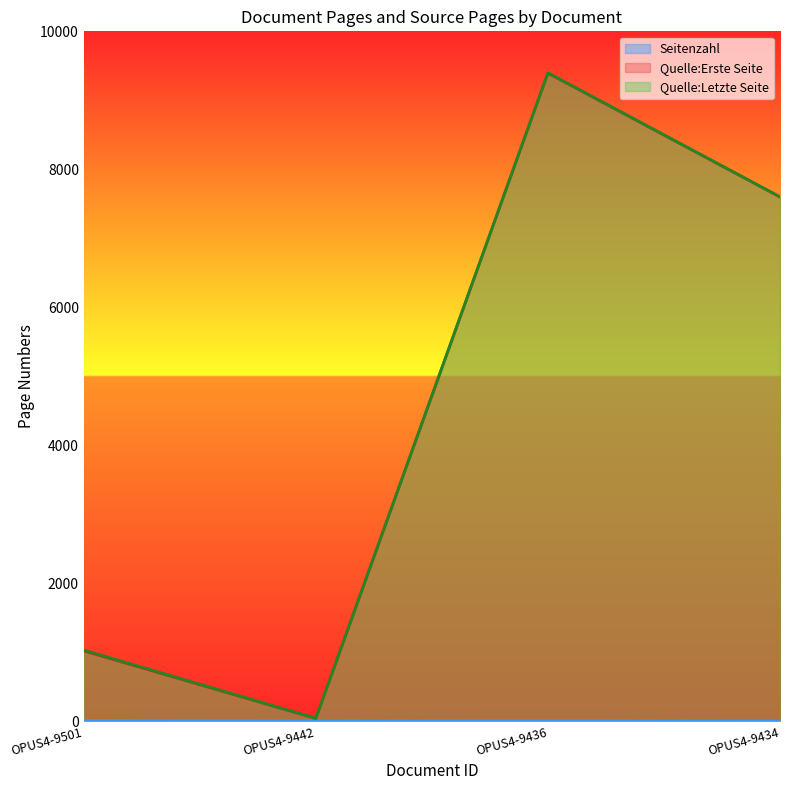

In Quelle:Letzte Seite, how many points are higher than both neighbors (excluding endpoints)?

1